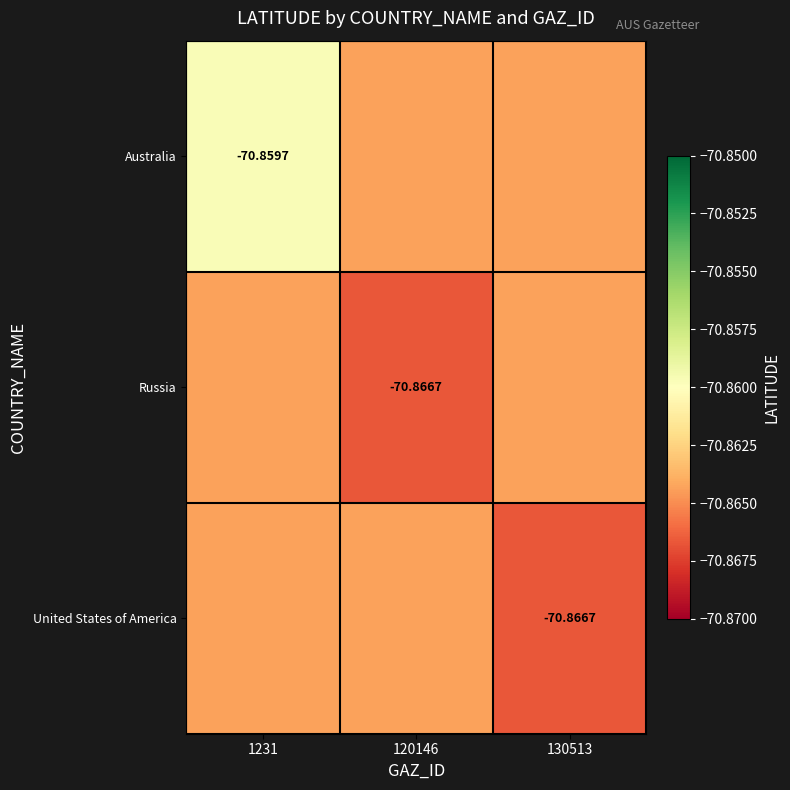

Which category has the highest value in the Russia series?

1231